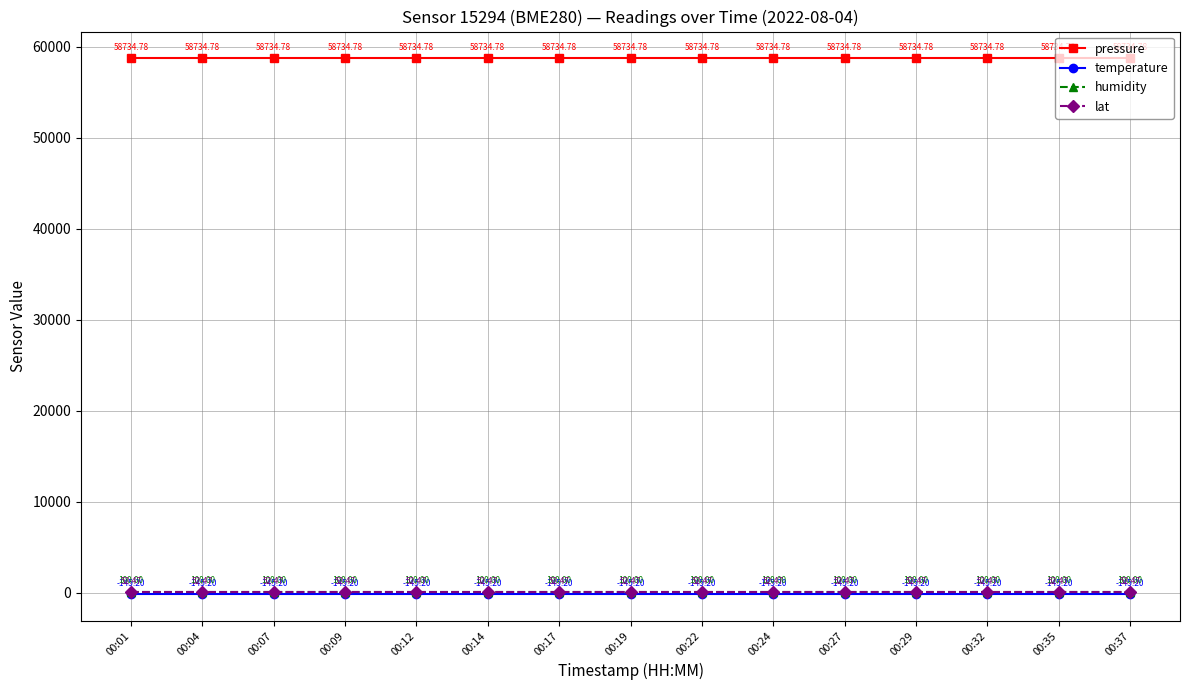

Reading left to right, extract all data points from this chart.

pressure: 58734.8	58734.8	58734.8	58734.8	58734.8	58734.8	58734.8	58734.8	58734.8	58734.8	58734.8	58734.8	58734.8	58734.8	58734.8
temperature: -145.2	-145.2	-145.2	-145.2	-145.2	-145.2	-145.2	-145.2	-145.2	-145.2	-145.2	-145.2	-145.2	-145.2	-145.2
humidity: 100.0	100.0	100.0	100.0	100.0	100.0	100.0	100.0	100.0	100.0	100.0	100.0	100.0	100.0	100.0
lat: 52.5	52.5	52.5	52.5	52.5	52.5	52.5	52.5	52.5	52.5	52.5	52.5	52.5	52.5	52.5